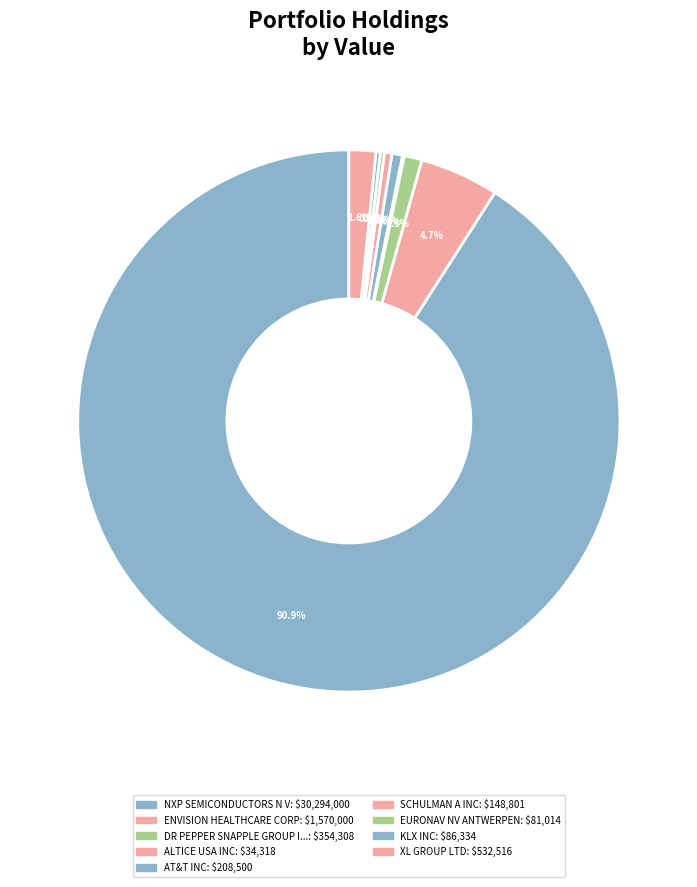

Which slice is the largest?

NXP SEMICONDUCTORS N V